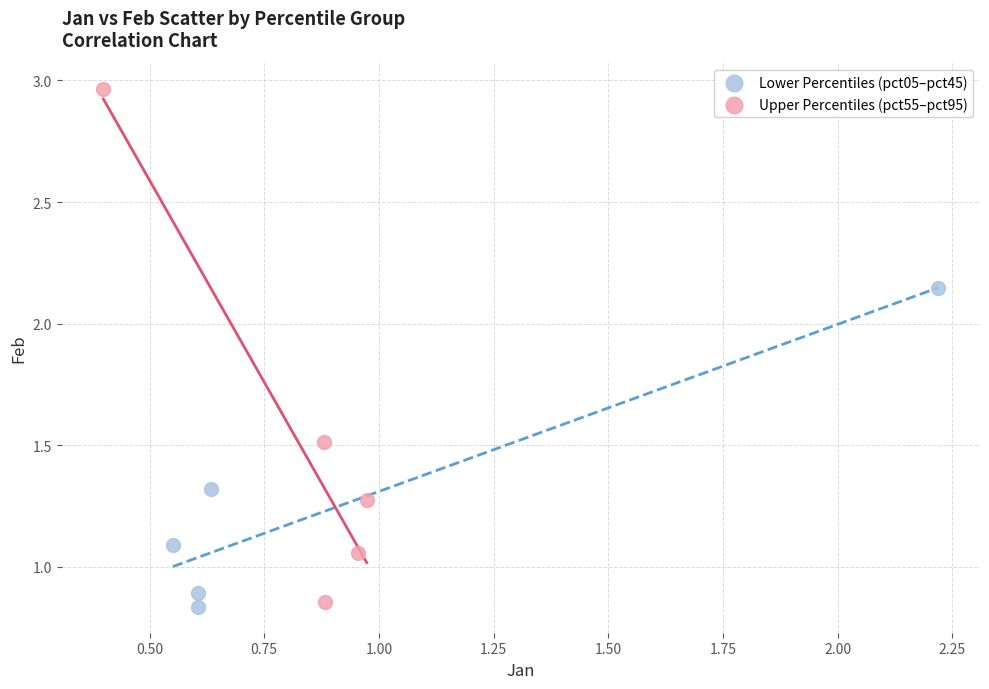

Which series has the largest Y range (max minus min)?

Upper Percentiles (pct55–pct95)